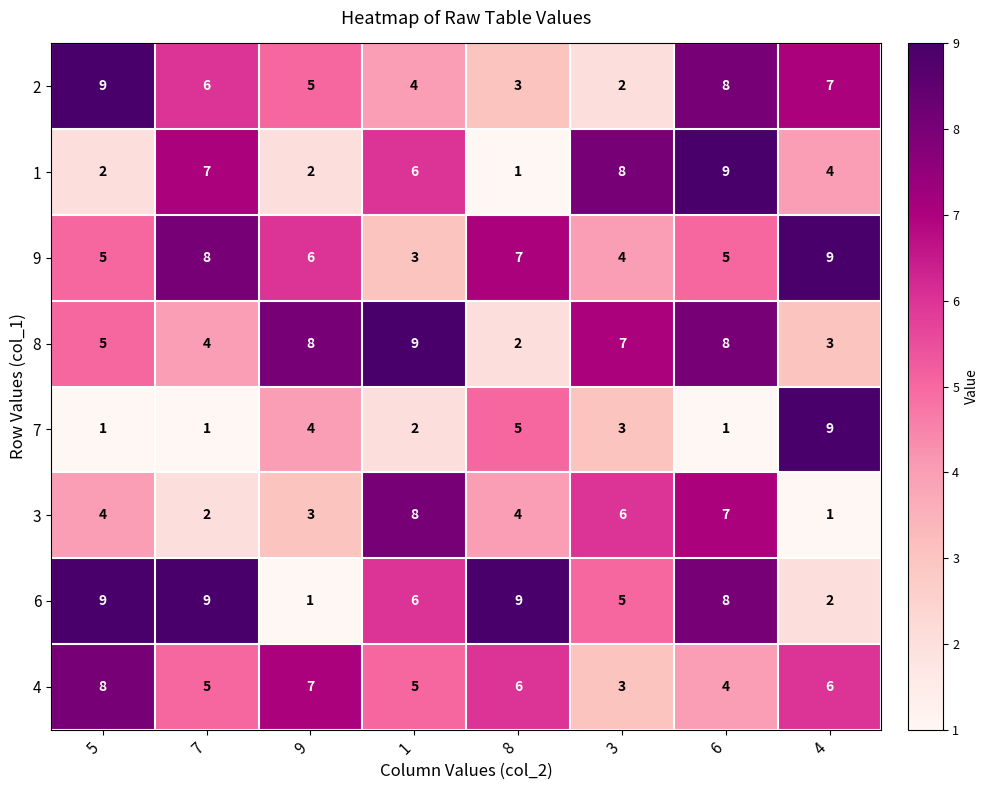

Rank the series at 7 from highest to lowest value.

6, 9, 1, 2, 4, 8, 3, 7